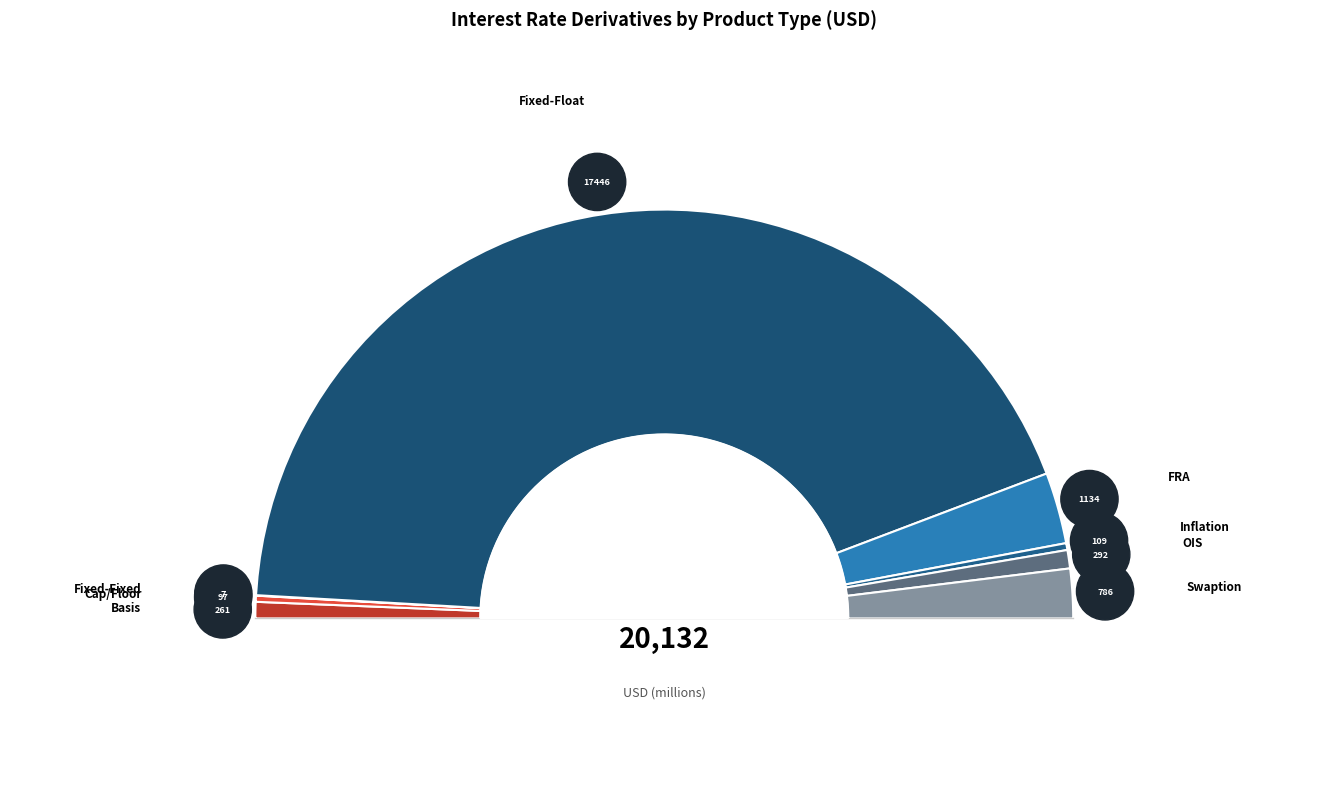

What is the largest slice in the pie chart?

Fixed-Float